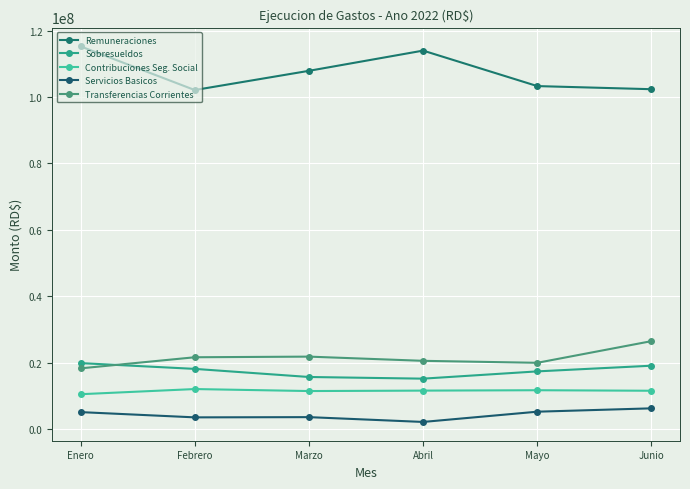

The value of Remuneraciones at Abril is 113976277. True or false?

True